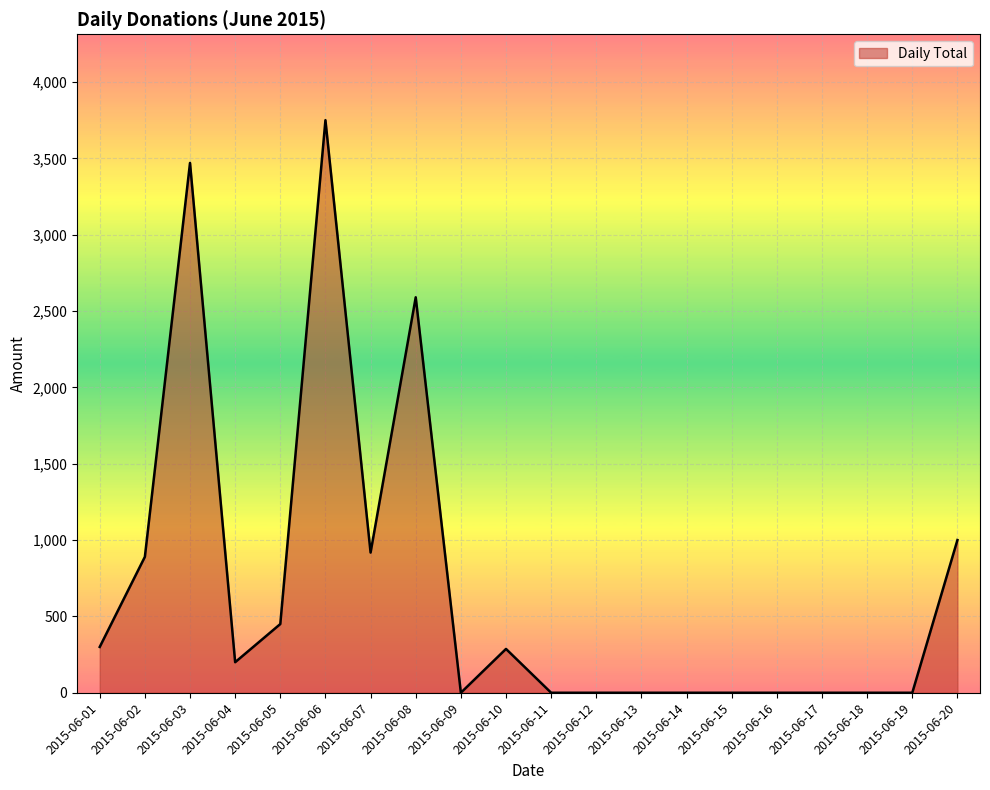

Where is the data nearest to the value 1875?

2015-06-08